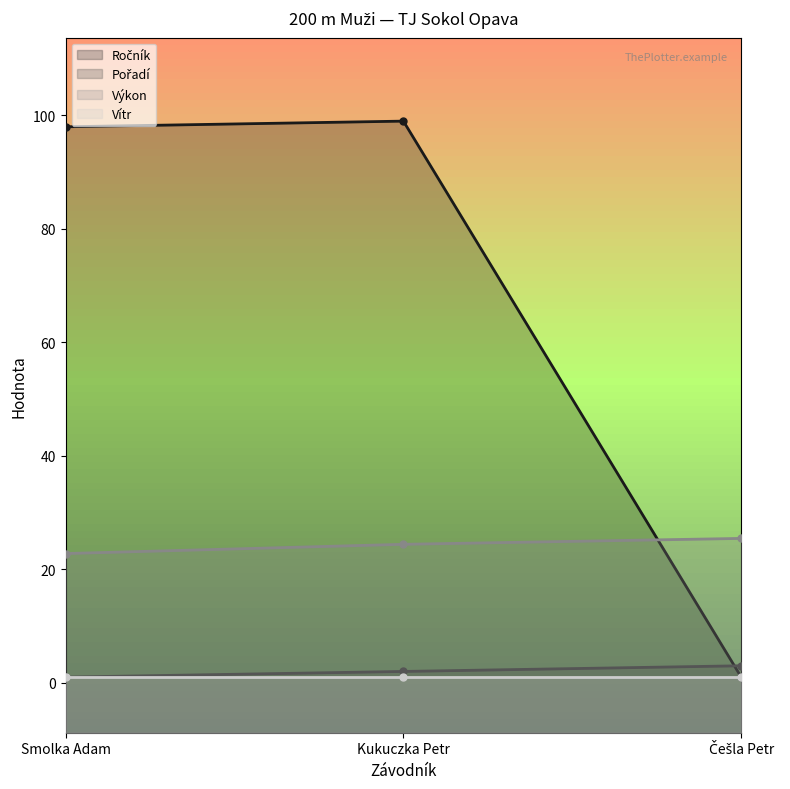

Which series has the largest range (max minus min)?

Ročník